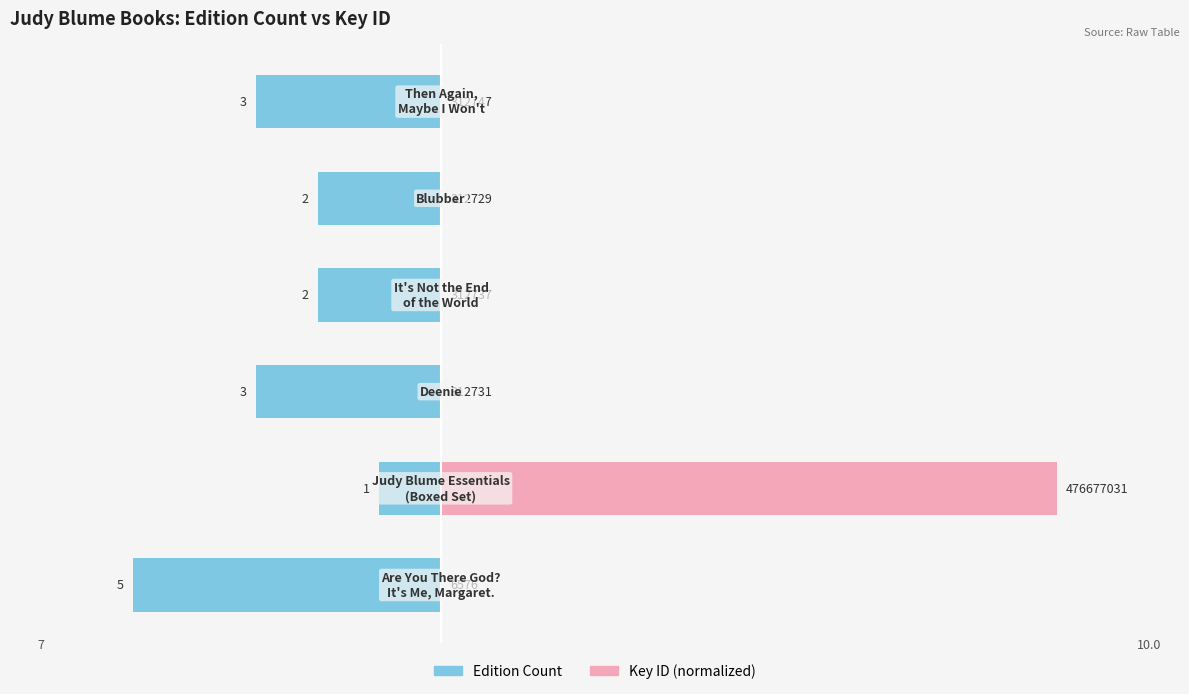

How many bars are there in total?

12